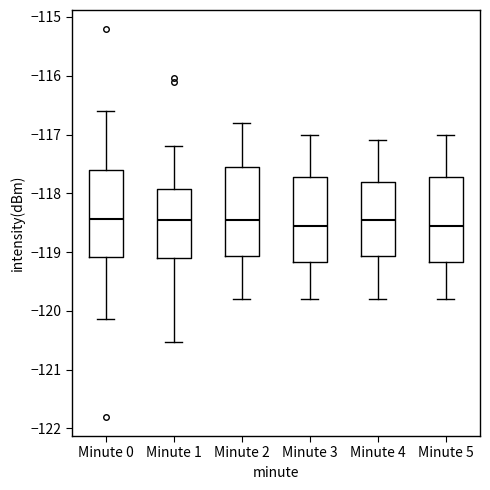

Reading left to right, transcribe this box plot: for each box, give where its median line is, the range the box spans, and where its two whiskers end, as read against the y-axis. The values are not printed on the chart, so give them approximately, as read against the axis.

Minute 0: median -118.4, box -119.1 to -117.6, whiskers -120.1 to -116.6
Minute 1: median -118.4, box -119.1 to -117.9, whiskers -120.5 to -117.2
Minute 2: median -118.4, box -119.1 to -117.5, whiskers -119.8 to -116.8
Minute 3: median -118.5, box -119.2 to -117.7, whiskers -119.8 to -117.0
Minute 4: median -118.4, box -119.1 to -117.8, whiskers -119.8 to -117.1
Minute 5: median -118.5, box -119.2 to -117.7, whiskers -119.8 to -117.0